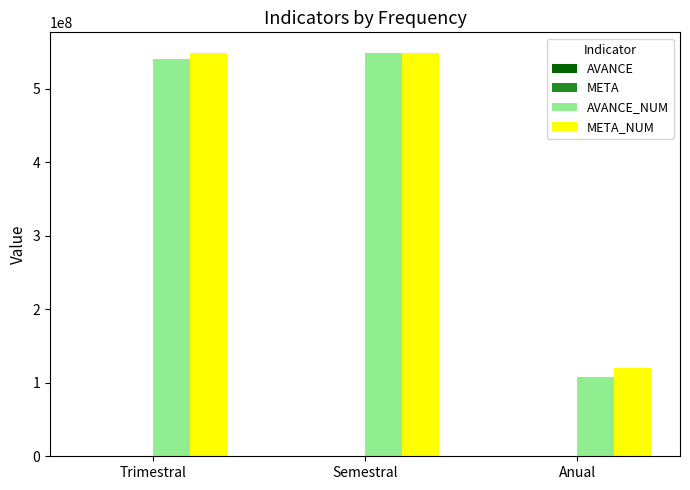

What is the greatest value displayed?

549102097.0